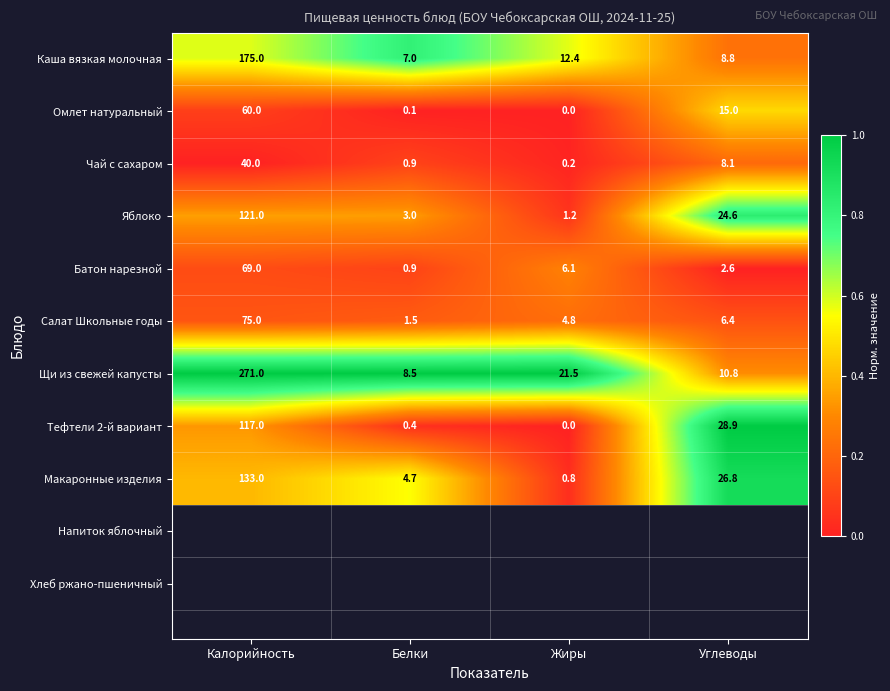

Which category has the lowest value in the Омлет натуральный series?

Жиры